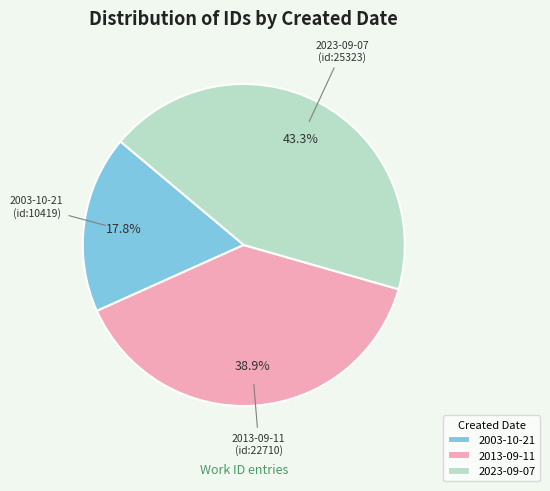

How many slices are in this pie chart?

3